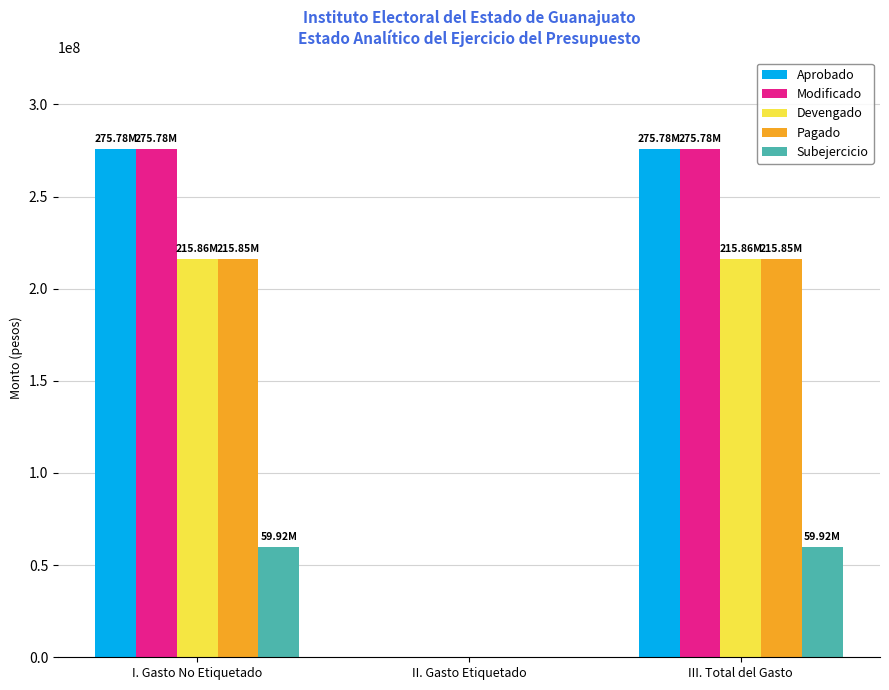

What is the sum of all Pagado values?

431705009.1